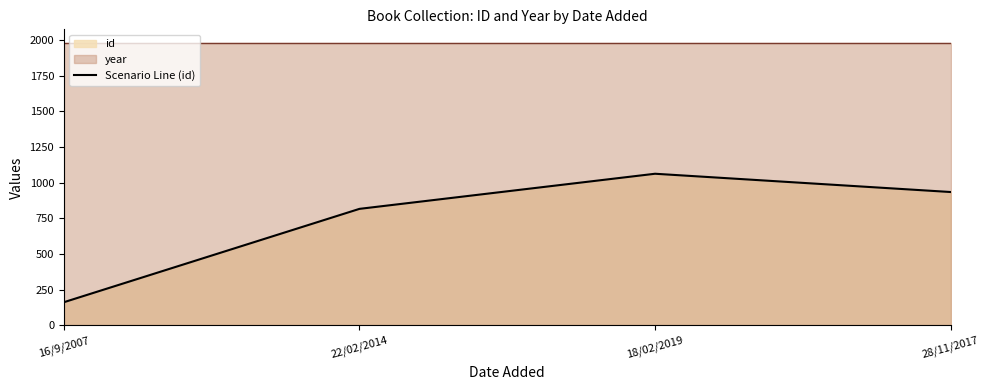

What is the average value?

744